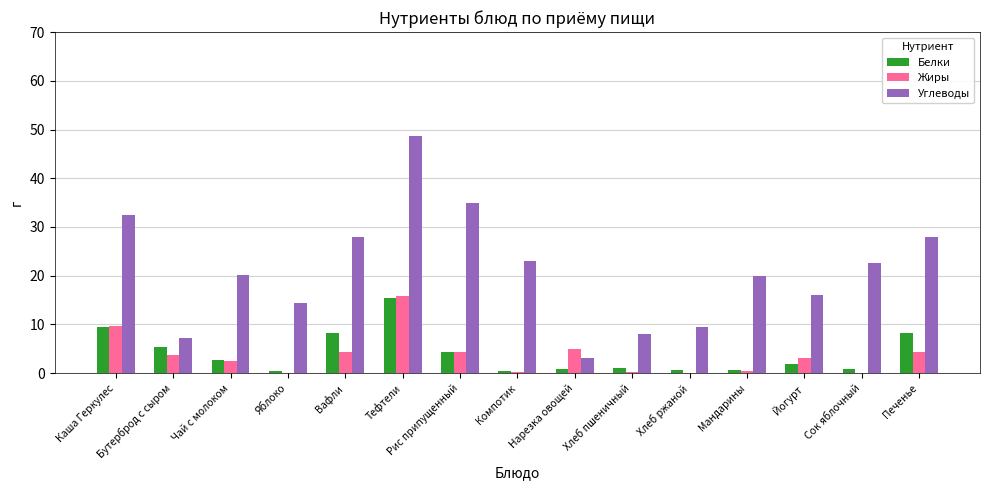

What is the sum of all Белки values?

60.5